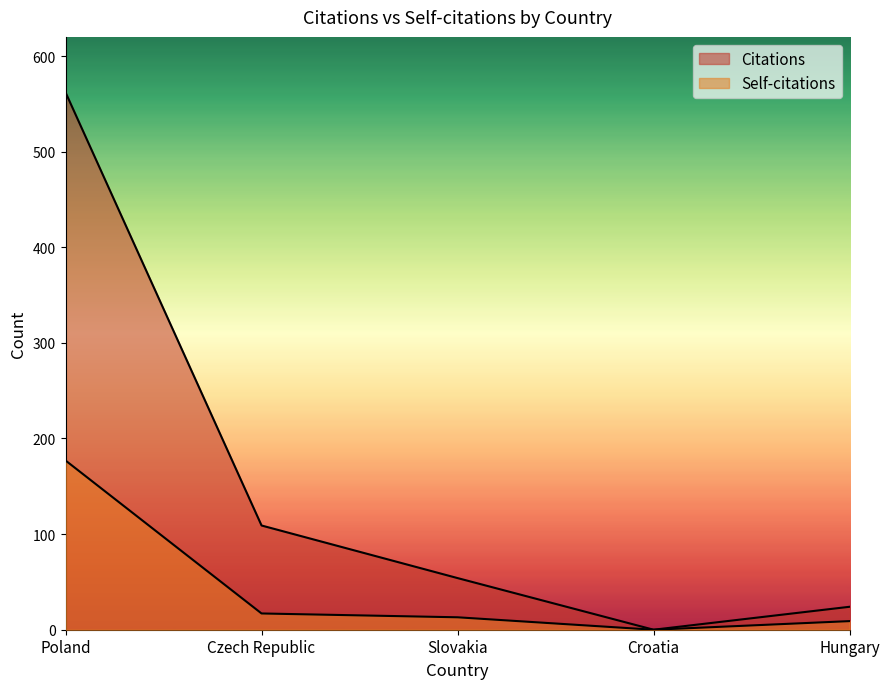

Which series has the largest range (max minus min)?

Citations